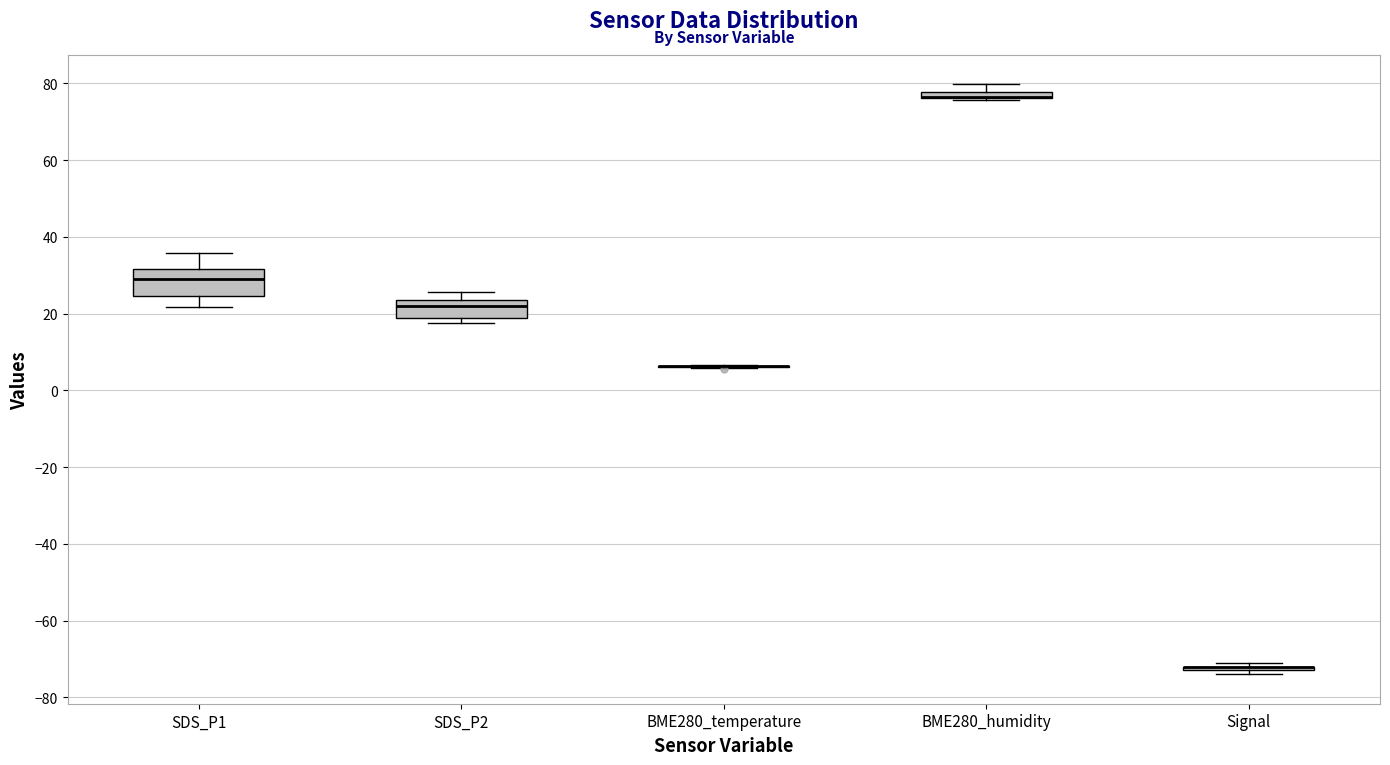

Which box is the tallest, from its lower edge to its upper edge?

SDS_P1